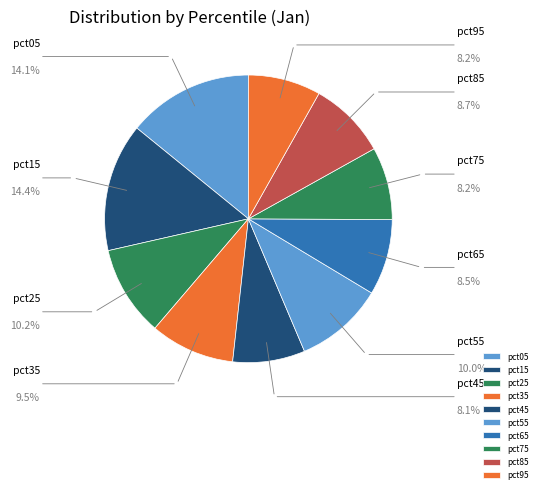

The pct35 slice represents 10% of the pie. True or false?

True